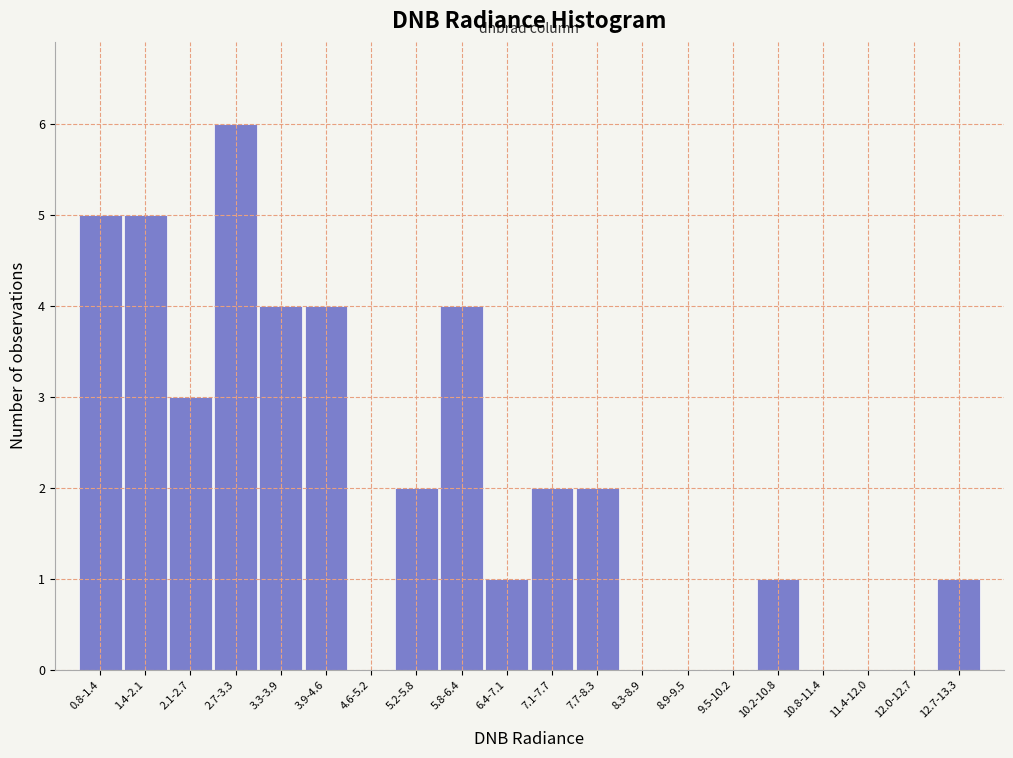

Reading right to left, transcribe all the data shown in this chart.

12.7-13.3=1	12.0-12.7=0	11.4-12.0=0	10.8-11.4=0	10.2-10.8=1	9.5-10.2=0	8.9-9.5=0	8.3-8.9=0	7.7-8.3=2	7.1-7.7=2	6.4-7.1=1	5.8-6.4=4	5.2-5.8=2	4.6-5.2=0	3.9-4.6=4	3.3-3.9=4	2.7-3.3=6	2.1-2.7=3	1.4-2.1=5	0.8-1.4=5